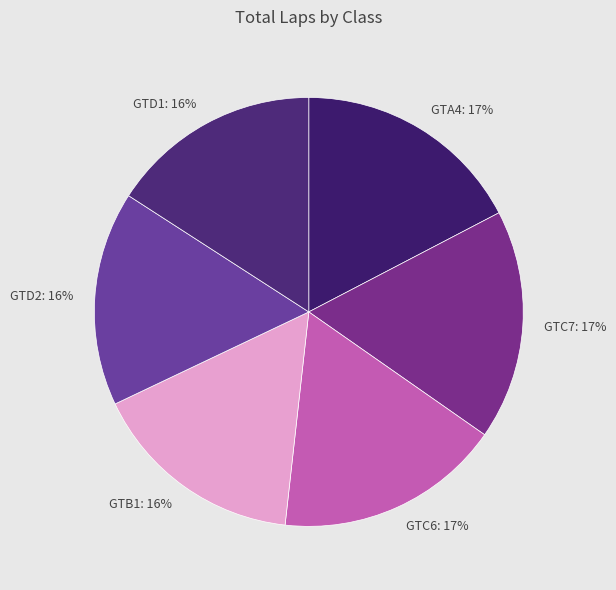

To the nearest percent, what portion does GTB1 represent?

16%